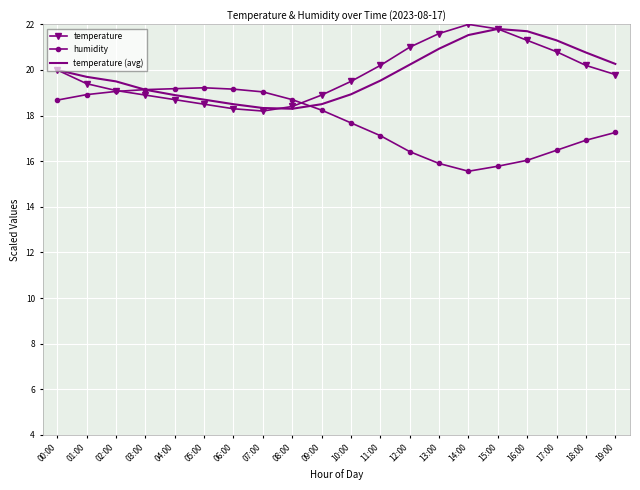

What are all the series names shown in the legend?

temperature, humidity, temperature (avg)